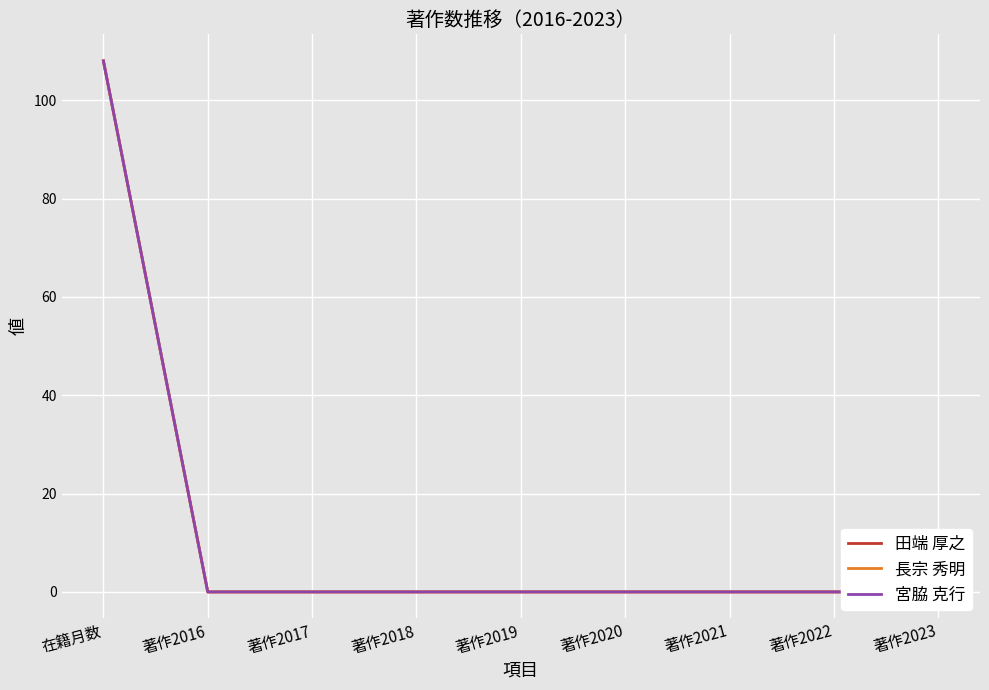

True or false: 宮脇 克行 has a value of 0 at 著作2016.

True